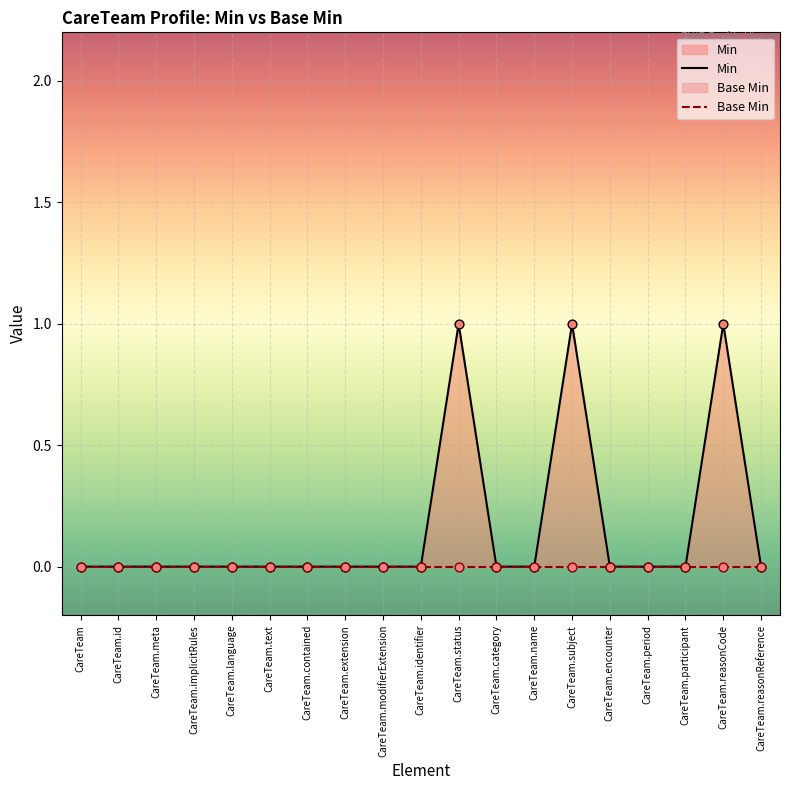

Which series has the largest Y range (max minus min)?

Min